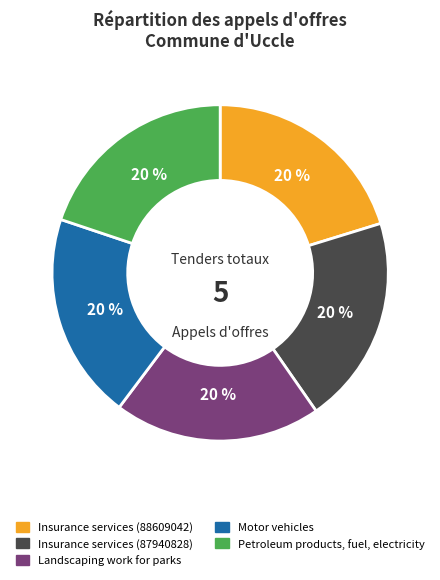

Does Insurance services (88609042) represent more than half of the total?

No